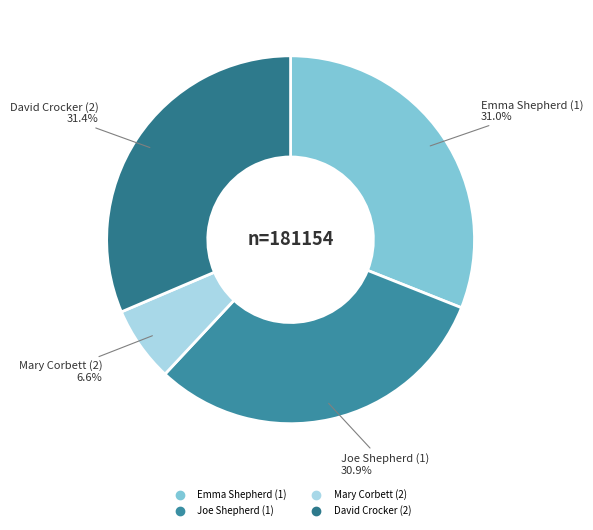

True or false: Joe Shepherd (1) accounts for 17% of the total.

False